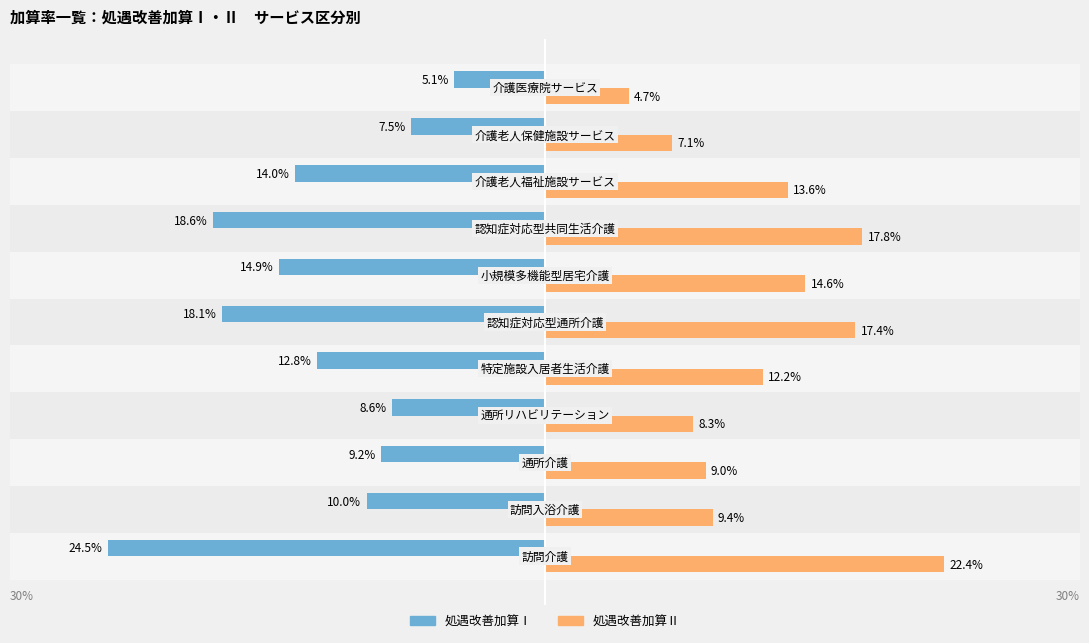

What are all the series names shown in the legend?

処遇改善加算Ⅰ, 処遇改善加算Ⅱ